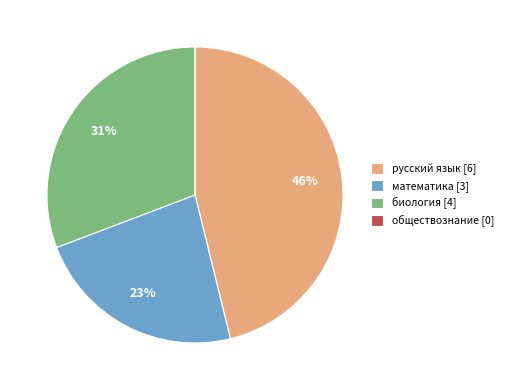

To the nearest percent, what is the difference between the largest and smallest slice percentages?

46%